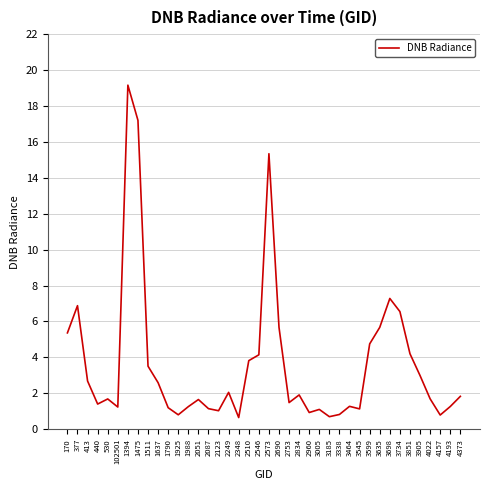

What is the change in value from 3185 to 3698?

+6.6